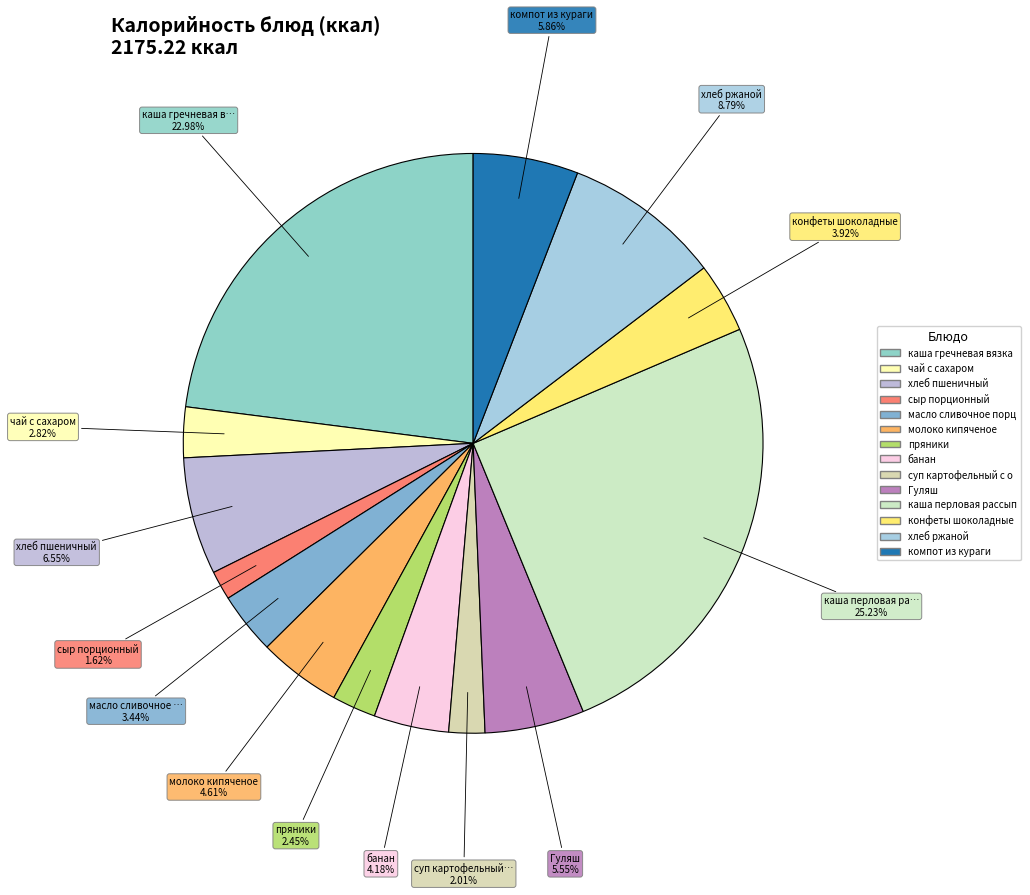

How many slices are in this pie chart?

14